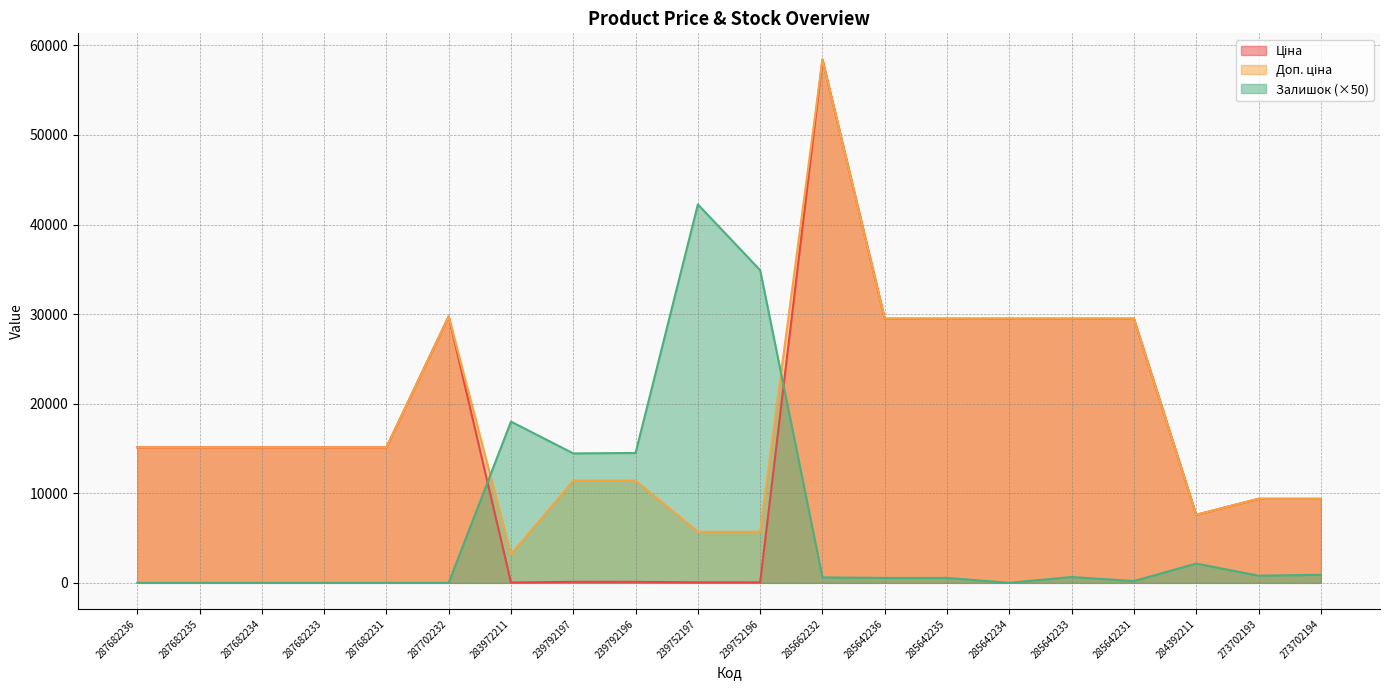

Is it true that Залишок equals 10612.4 at 283972211?

False